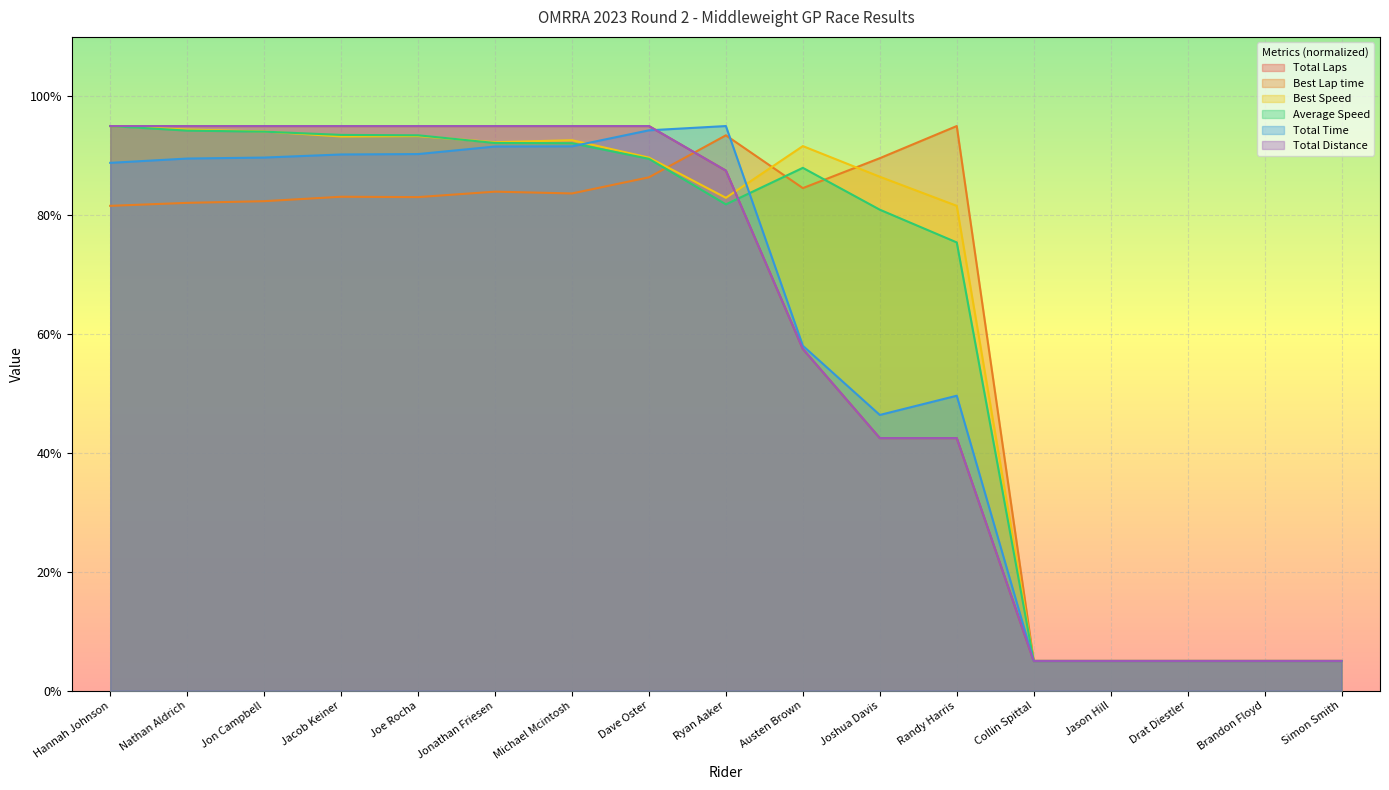

At which label does Average Speed reach its peak?

Hannah Johnson